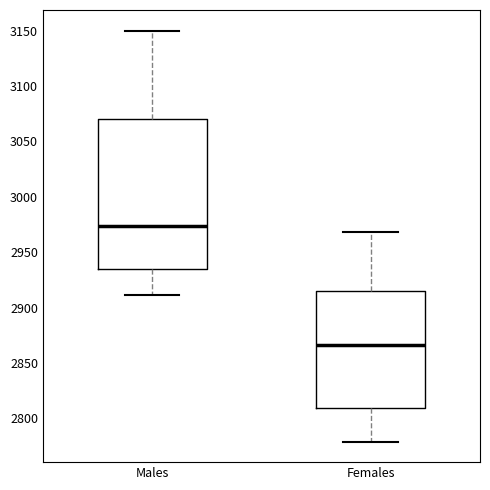

Which box is the tallest, from its lower edge to its upper edge?

Males